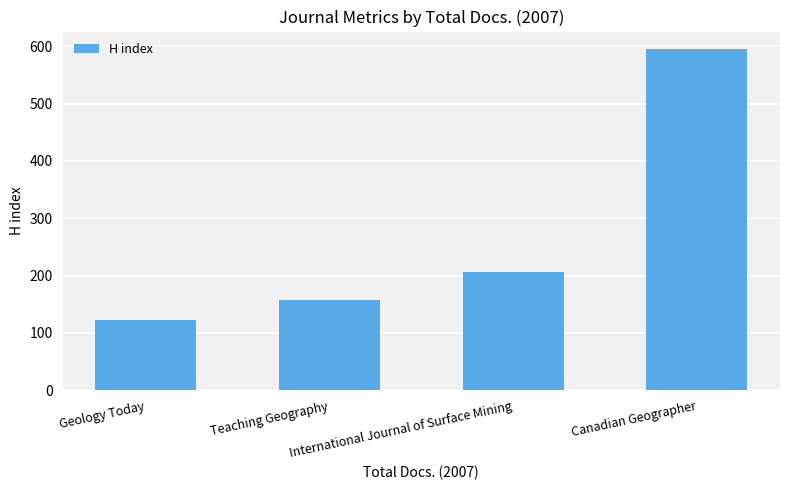

What is the change in value from Geology Today to International Journal of Surface Mining?

+84